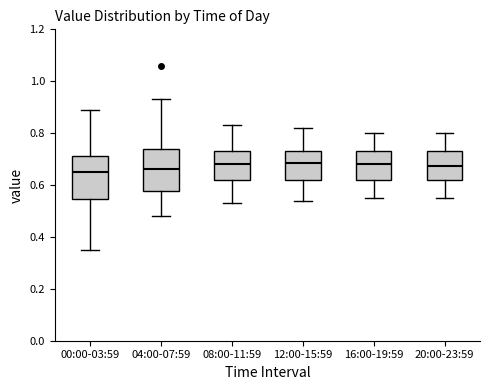

Reading left to right, transcribe this box plot: for each box, give where its median line is, the range the box spans, and where its two whiskers end, as read against the y-axis. The values are not printed on the chart, so give them approximately, as read against the axis.

00:00-03:59: median 0.66, box 0.54 to 0.72, whiskers 0.36 to 0.90
04:00-07:59: median 0.66, box 0.58 to 0.74, whiskers 0.48 to 0.94
08:00-11:59: median 0.68, box 0.62 to 0.74, whiskers 0.54 to 0.84
12:00-15:59: median 0.68, box 0.62 to 0.74, whiskers 0.54 to 0.82
16:00-19:59: median 0.68, box 0.62 to 0.74, whiskers 0.56 to 0.80
20:00-23:59: median 0.68, box 0.62 to 0.74, whiskers 0.56 to 0.80